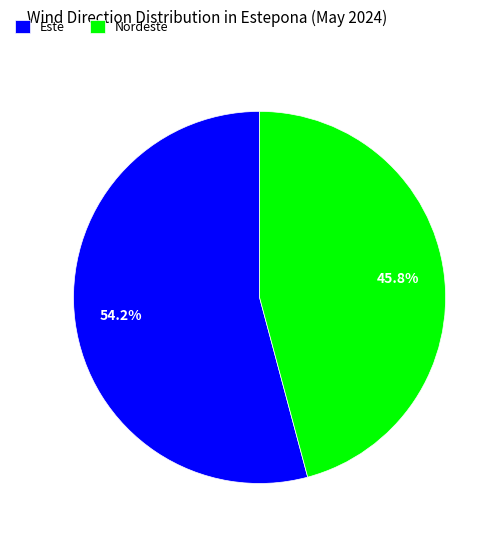

Which slice is the largest?

Este